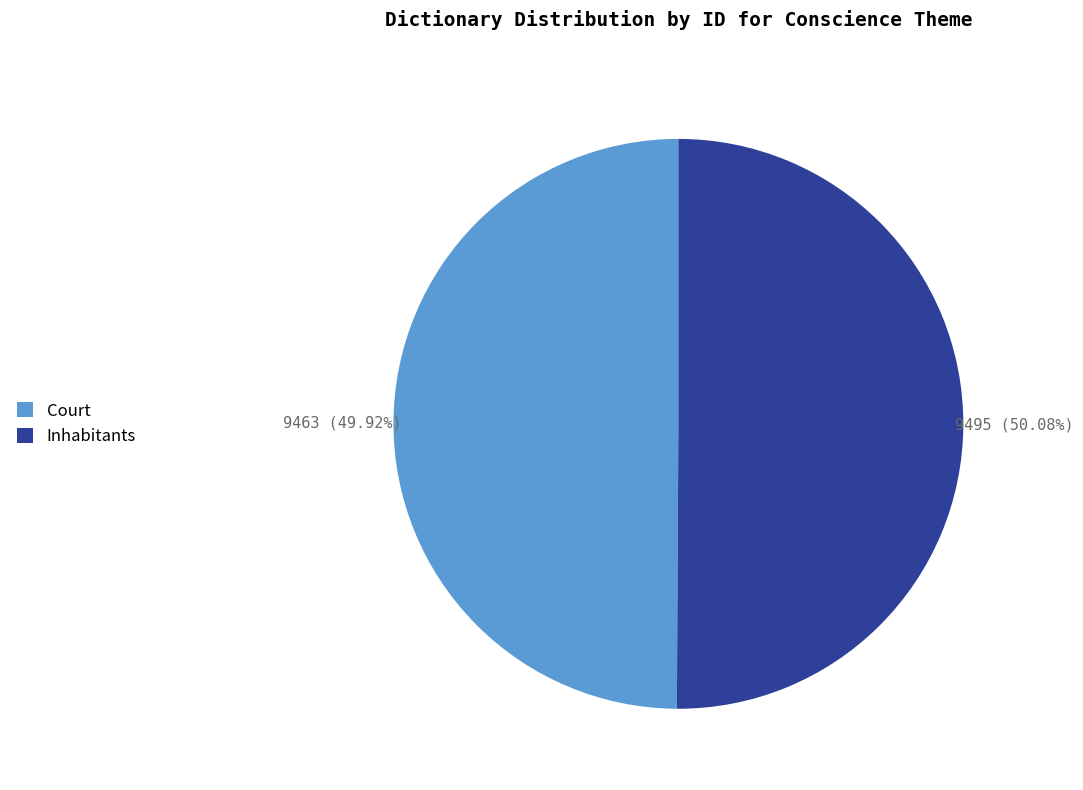

Is there any slice that represents more than half of the pie?

Yes